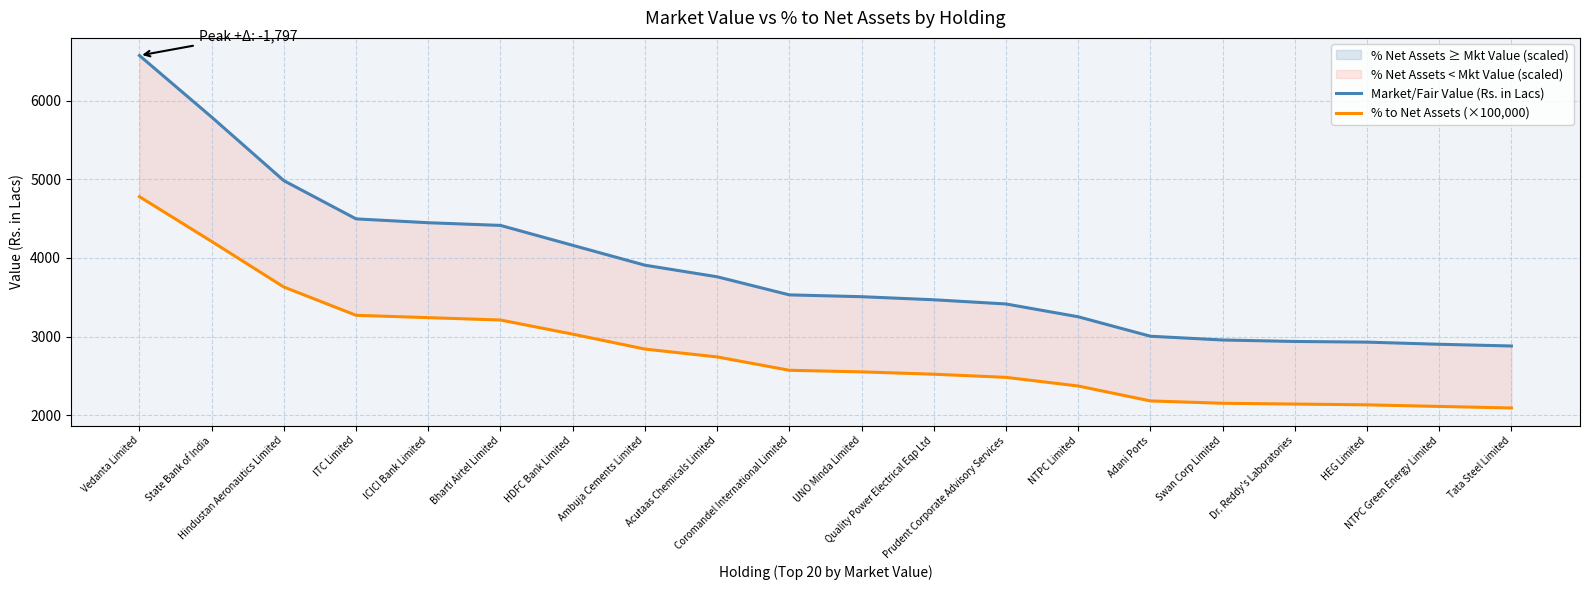

Where is Market/Fair Value (Rs. in Lacs) nearest to the value 4728?

ITC Limited